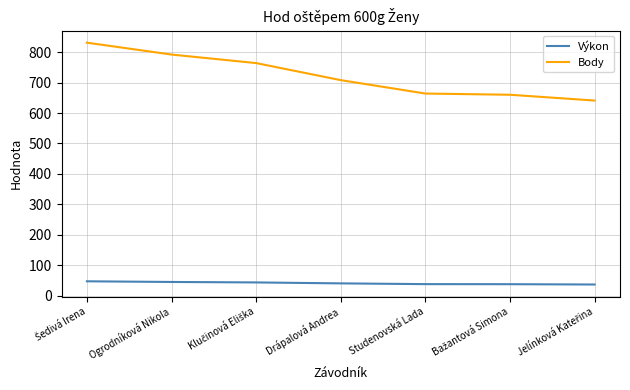

Rank the series by their maximum value, from highest to lowest.

Body, Výkon